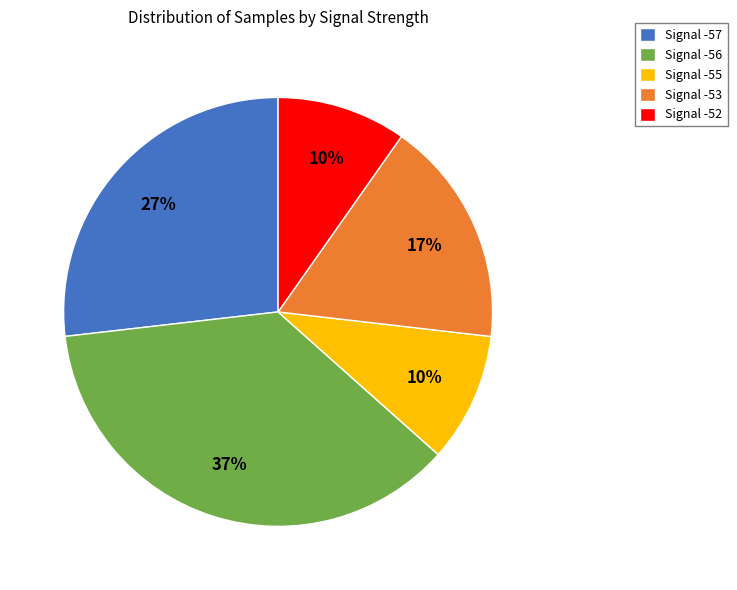

What is the ratio of the value at Signal -57 to the value at Signal -53?

1.6